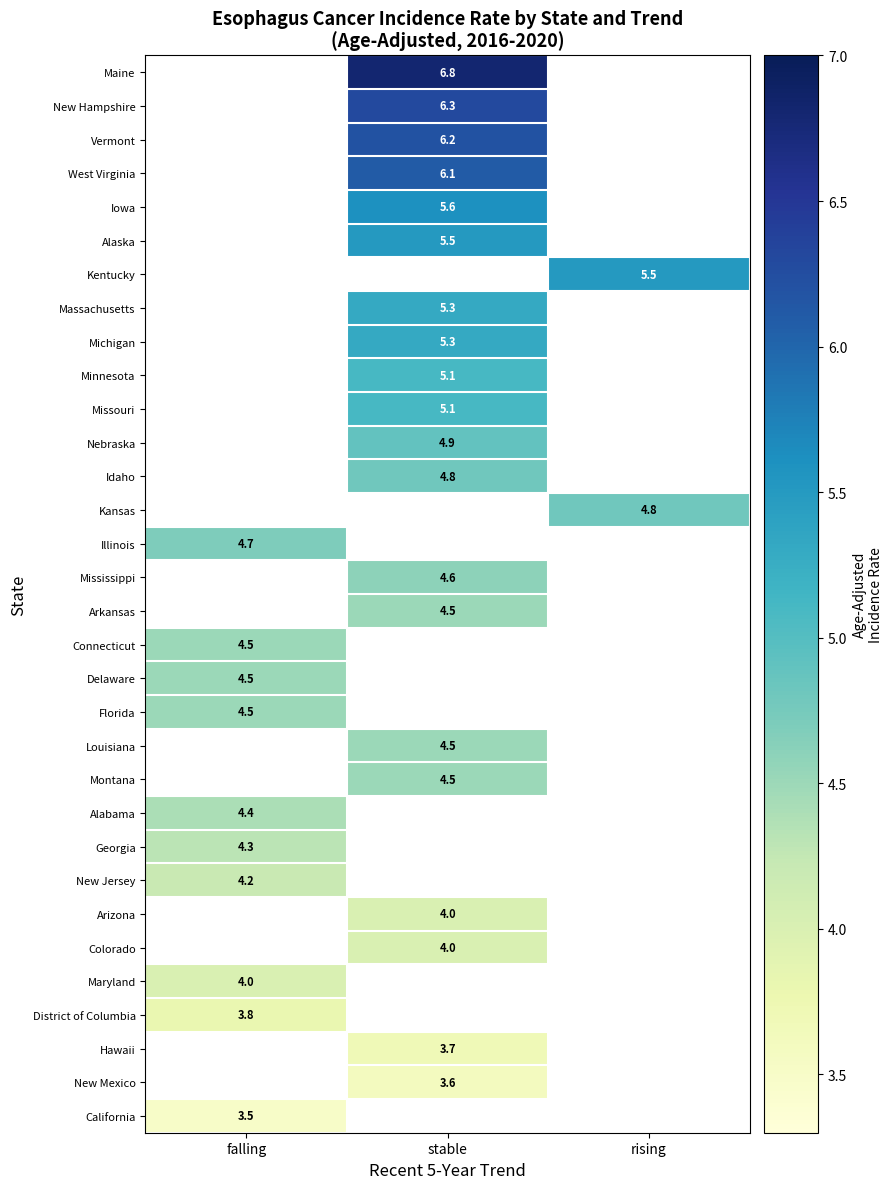

Is it true that West Virginia equals 3.4 at stable?

False